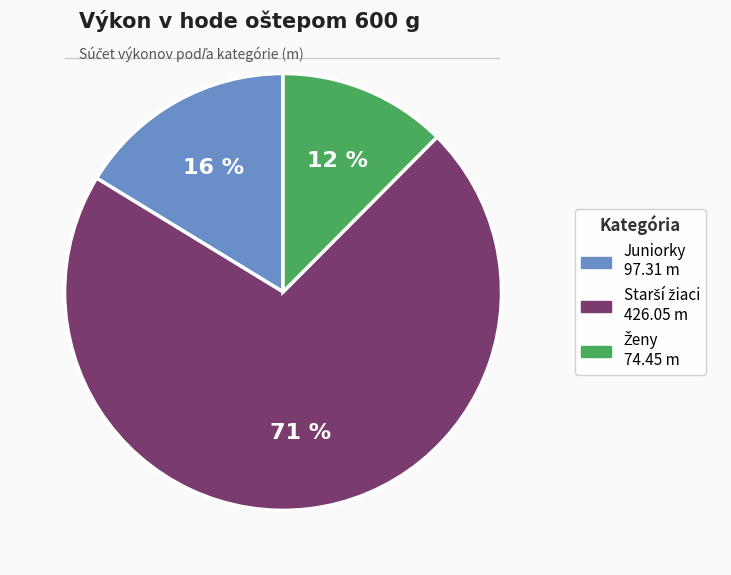

To the nearest percent, what is the average slice percentage?

33%